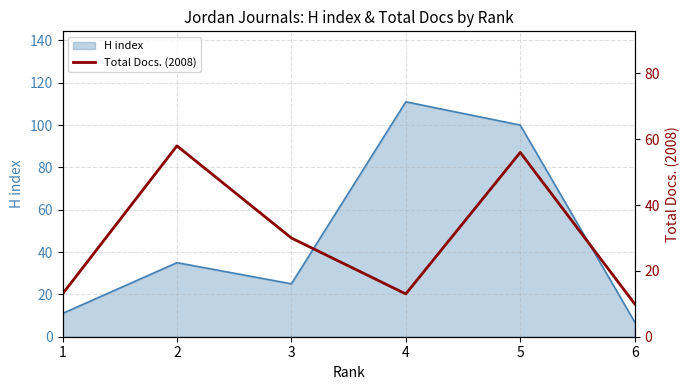

What is the minimum value shown in the chart?

10